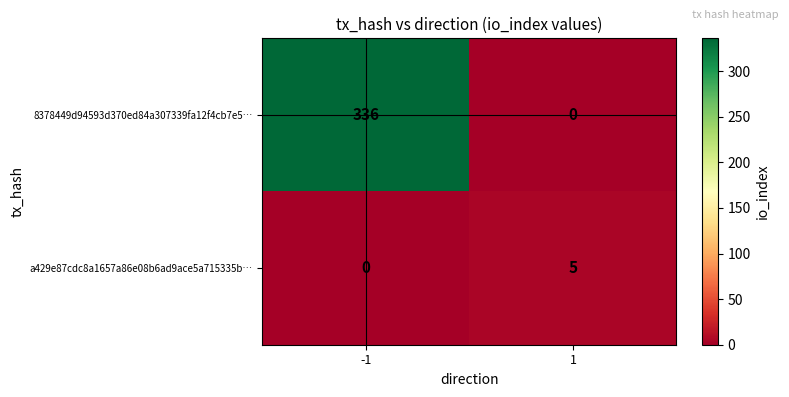

How many categories are shown in the chart?

2